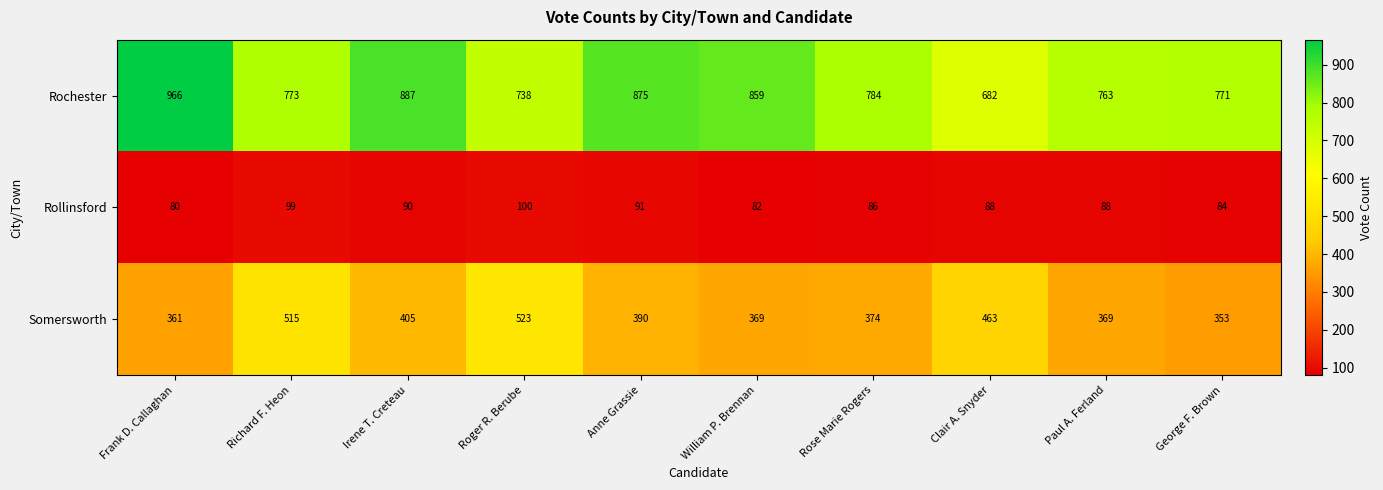

Is it true that Rochester equals 319 at Irene T. Creteau?

False